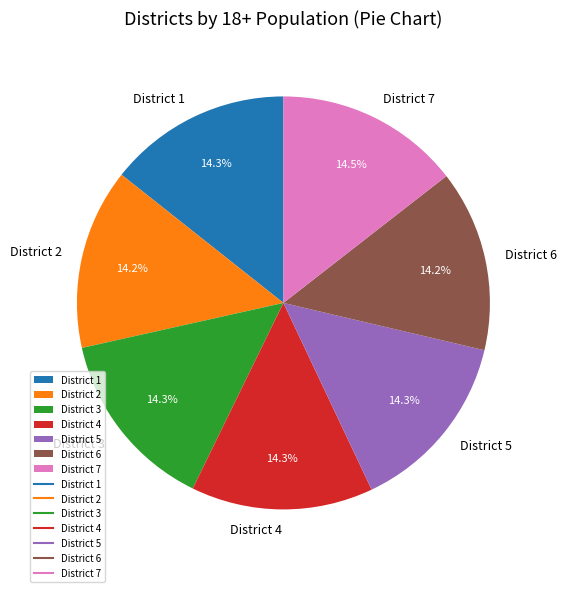

Approximately how many times larger is the value at District 7 compared to District 4?

1.0